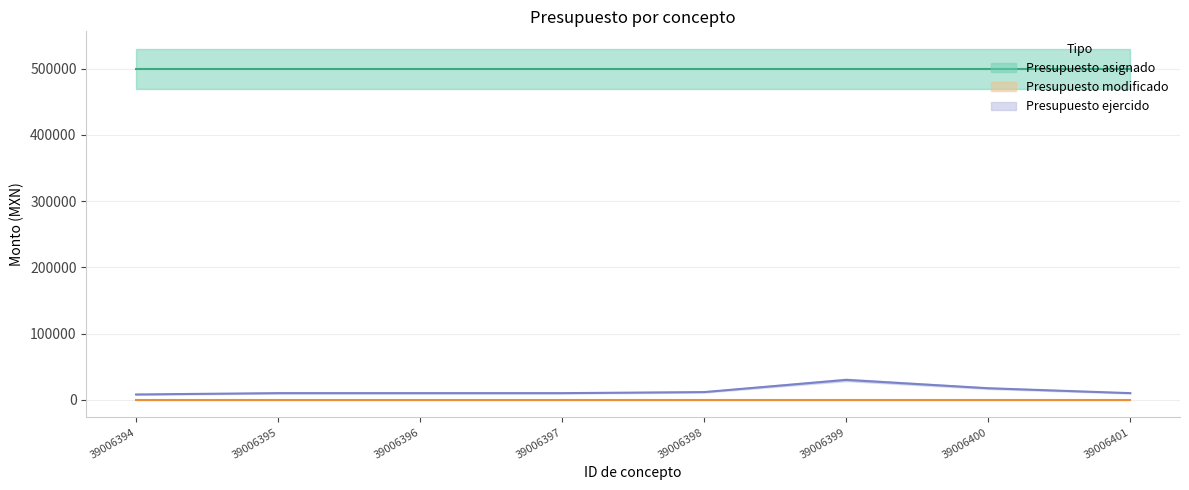

True or false: Presupuesto ejercido and Presupuesto modificado intersect in this chart.

False